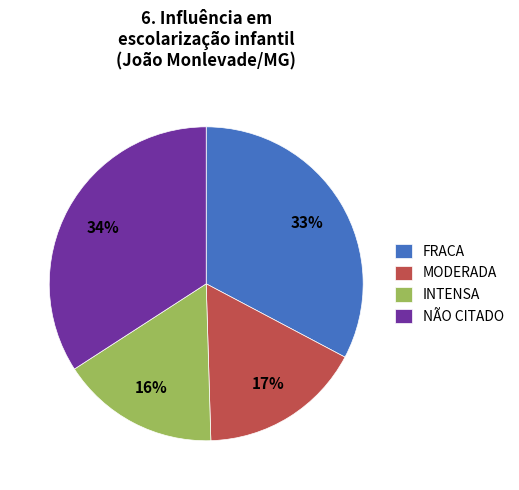

Is the sum of FRACA and NÃO CITADO greater than half?

Yes